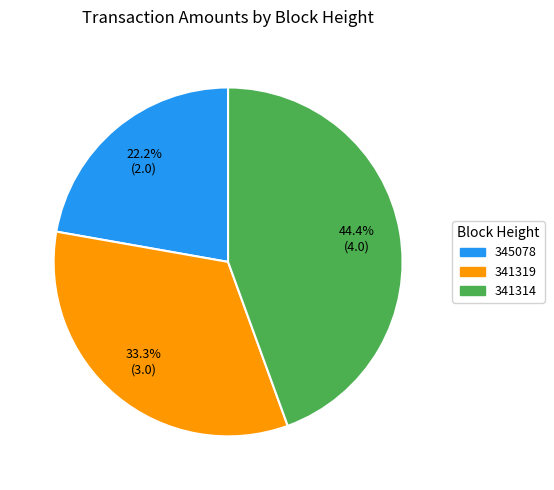

Which category has the smallest portion of the pie?

345078